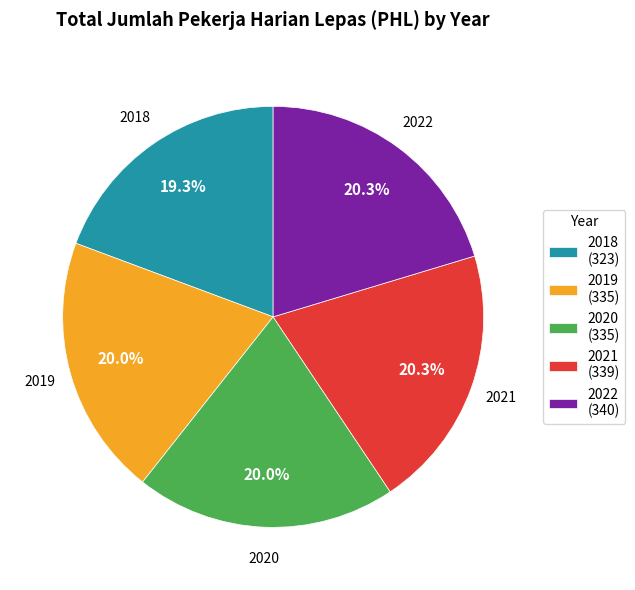

Which category has the smallest portion of the pie?

2018